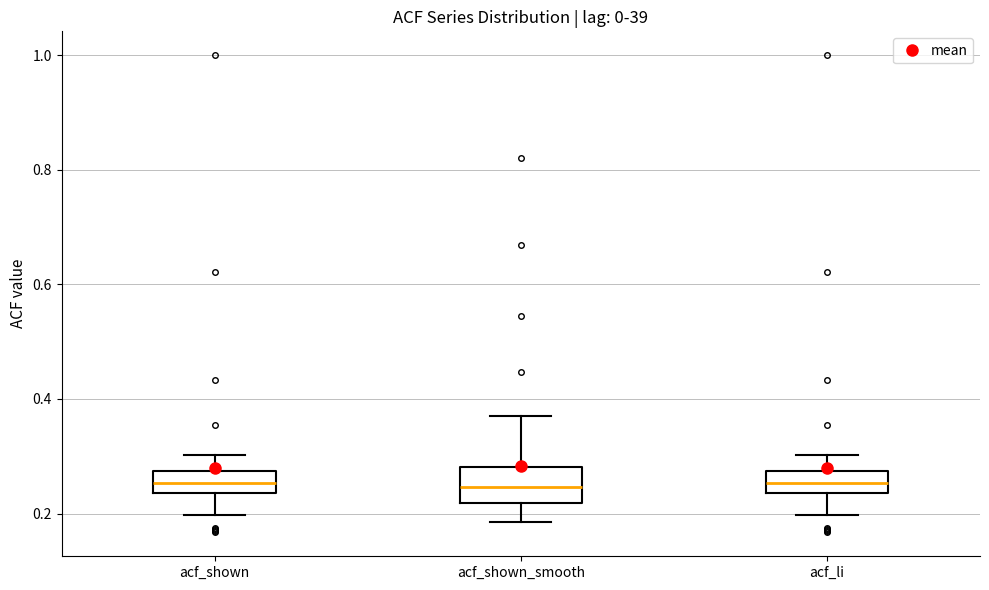

Reading left to right, transcribe this box plot: for each box, give where its median line is, the range the box spans, and where its two whiskers end, as read against the y-axis. The values are not printed on the chart, so give them approximately, as read against the axis.

acf_shown: median 0.26, box 0.24 to 0.28, whiskers 0.20 to 0.30
acf_shown_smooth: median 0.24, box 0.22 to 0.28, whiskers 0.18 to 0.38
acf_li: median 0.26, box 0.24 to 0.28, whiskers 0.20 to 0.30